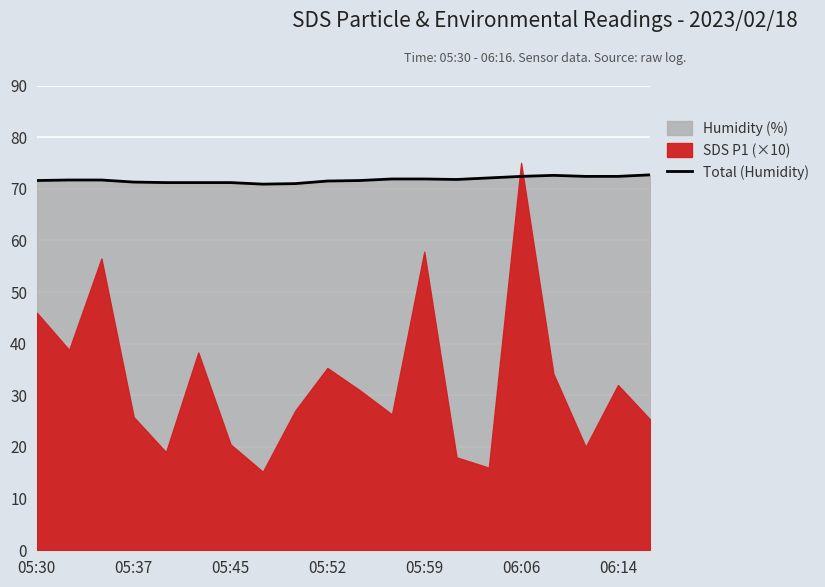

The value at 05:30 is 71.6. True or false?

True